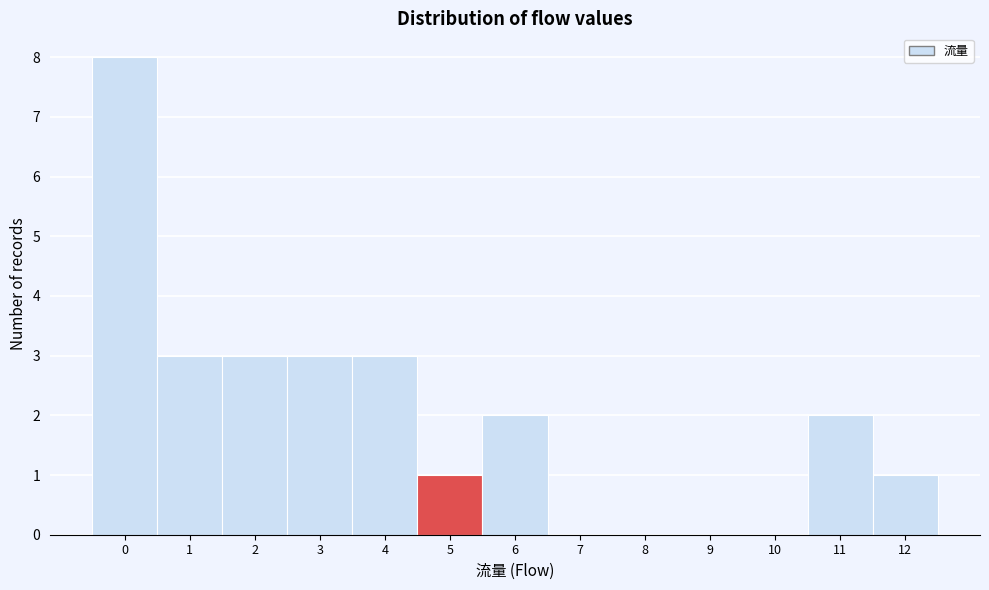

Reading left to right, list every bar in this chart as the range it spans on the x-axis followed by its height. The values are not printed on the chart, so give them approximately, as read against the axis.

-0.5 to 0.5: 8
0.5 to 1.5: 3
1.5 to 2.5: 3
2.5 to 3.5: 3
3.5 to 4.5: 3
4.5 to 5.5: 1
5.5 to 6.5: 2
6.5 to 7.5: 0
7.5 to 8.5: 0
8.5 to 9.5: 0
9.5 to 10.5: 0
10.5 to 11.5: 2
11.5 to 12.5: 1